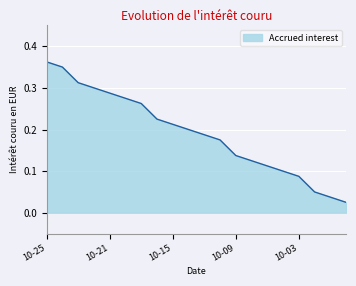

At which category does the chart reach its peak across all series?

10-25